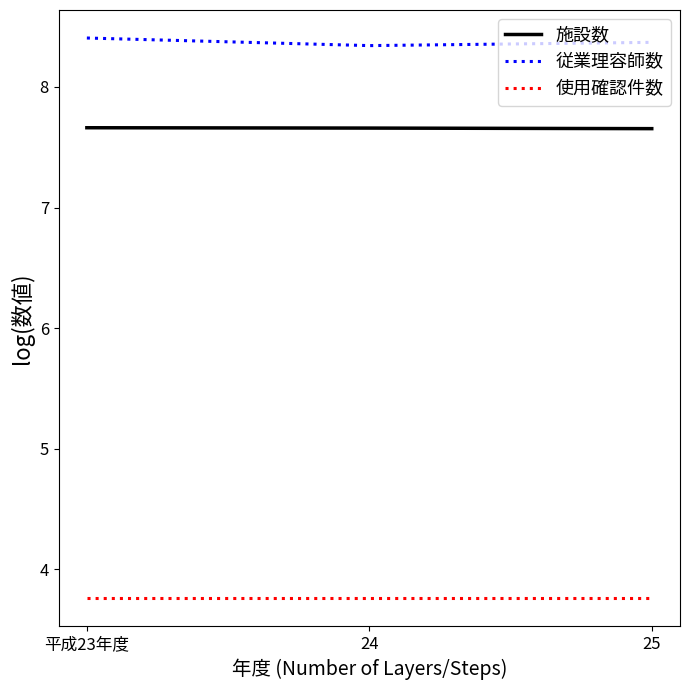

What position from the right is 平成23年度?

3